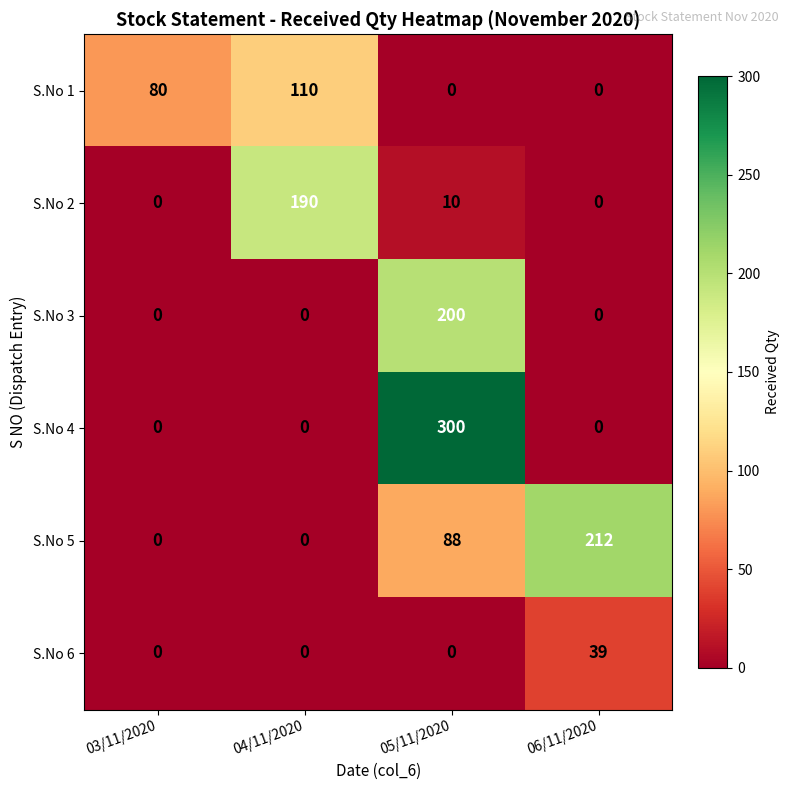

The value of S.No 1 at 05/11/2020 is -50. True or false?

False